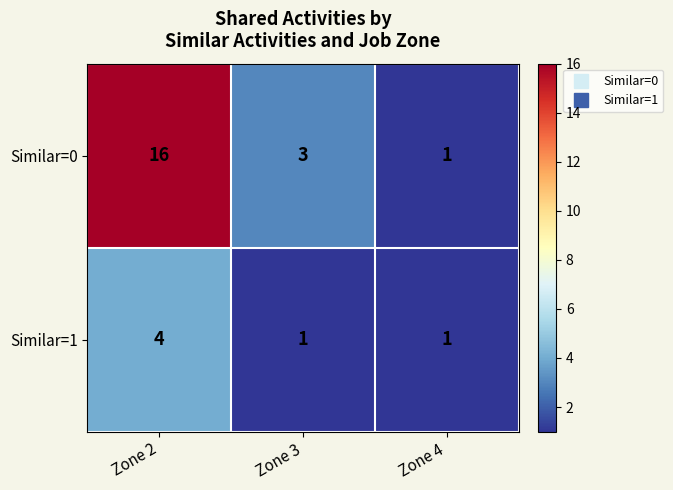

Which series has the largest range (max minus min)?

Similar=0